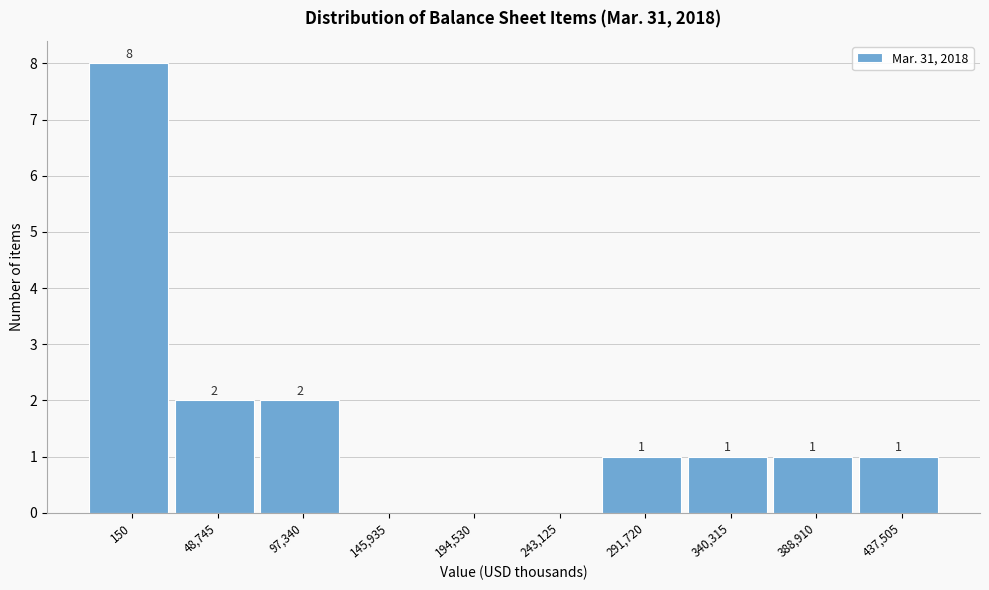

Reading left to right, what are all the values shown in this chart?

150=8	48,745=2	97,340=2	145,935=0	194,530=0	243,125=0	291,720=1	340,315=1	388,910=1	437,505=1